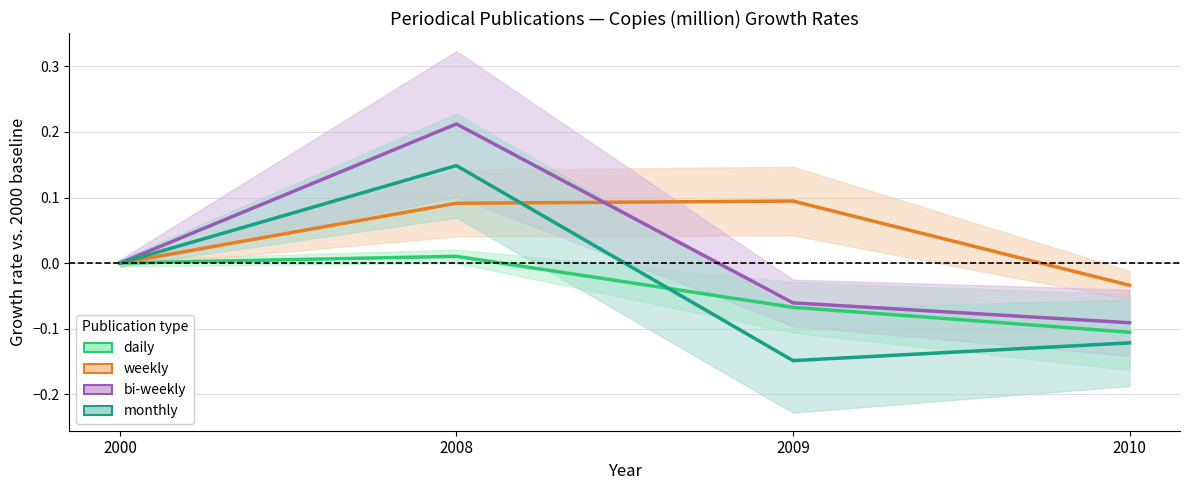

Reading left to right, list all the values displayed in this chart.

daily: 2000=0.0	2008=0.0	2009=-0.1	2010=-0.1
weekly: 2000=0.0	2008=0.1	2009=0.1	2010=-0.0
bi-weekly: 2000=0.0	2008=0.2	2009=-0.1	2010=-0.1
monthly: 2000=0.0	2008=0.1	2009=-0.1	2010=-0.1